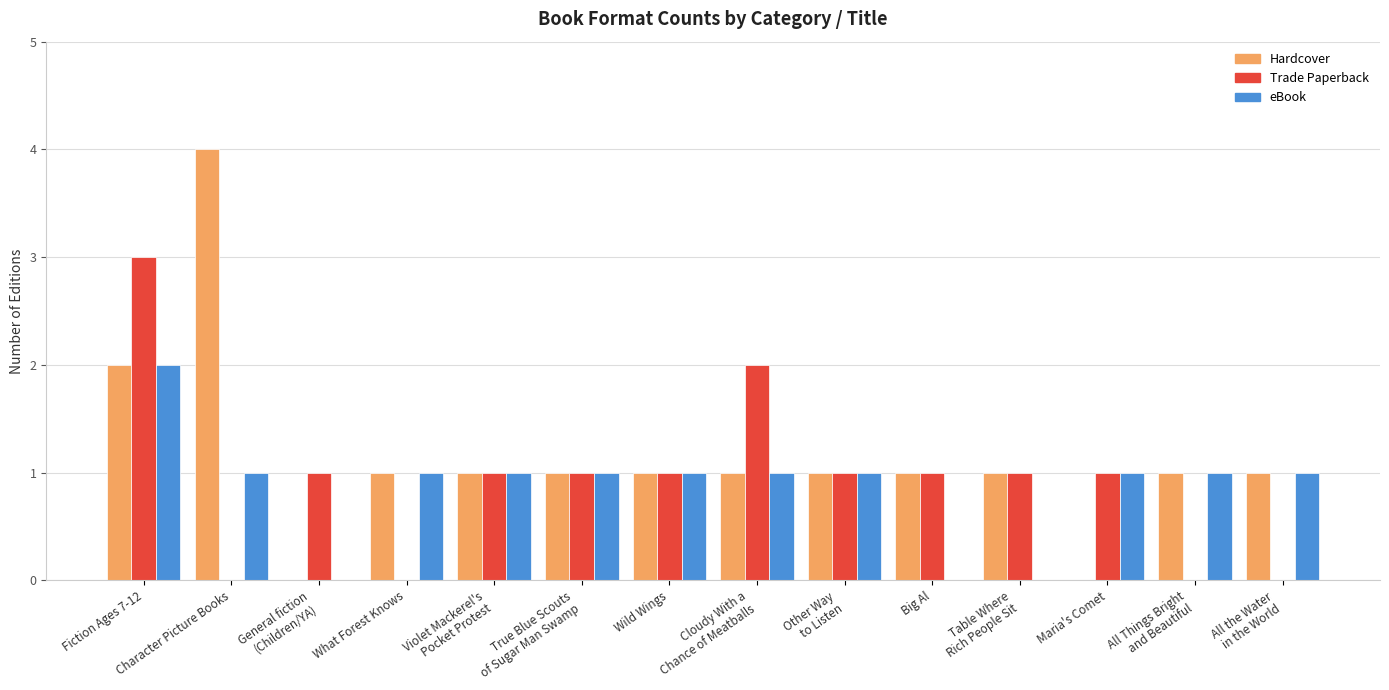

At which category is the sum across all series the highest?

Fiction Ages 7-12